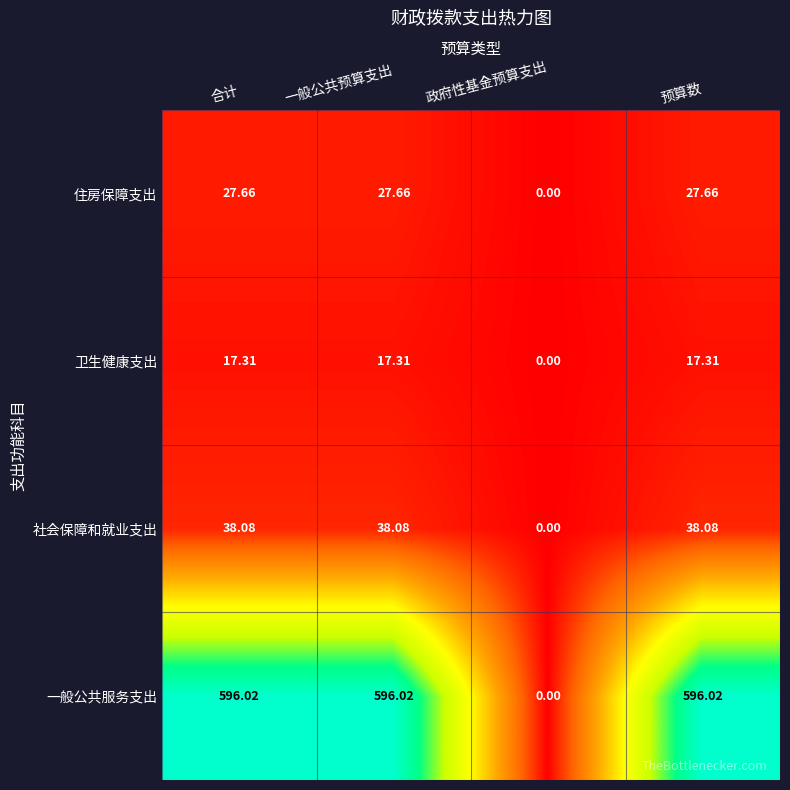

Between 合计 and 政府性基金预算支出, which series saw the biggest shift?

一般公共服务支出